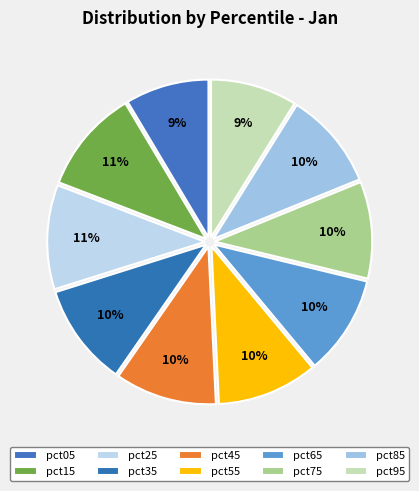

To the nearest percent, what portion does pct65 represent?

10%